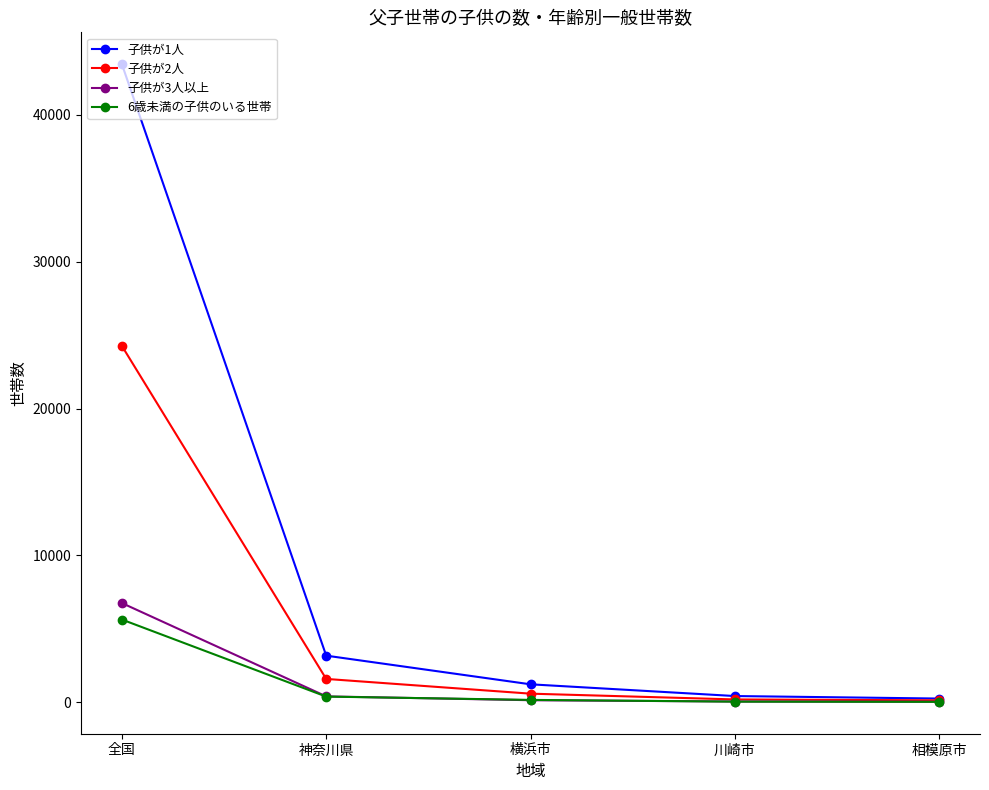

What is the difference between the 子供が2人 values at 全国 and 横浜市?

23685